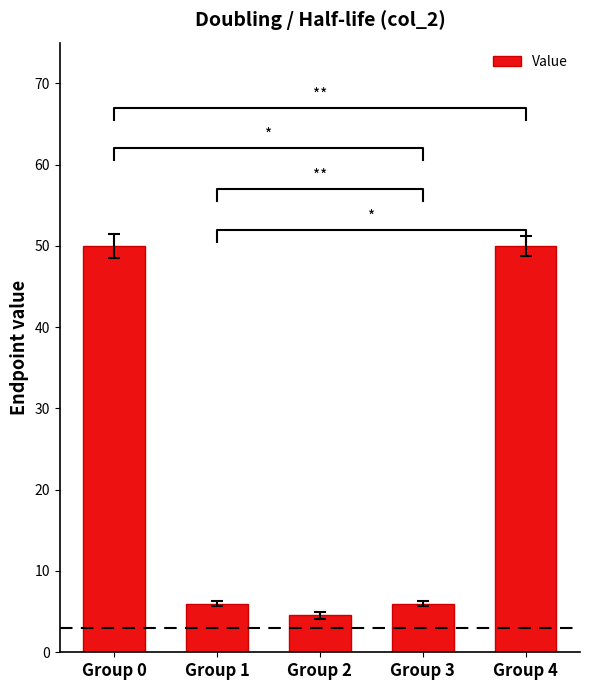

List the labels in order of value, largest first.

Group 0, Group 4, Group 1, Group 3, Group 2